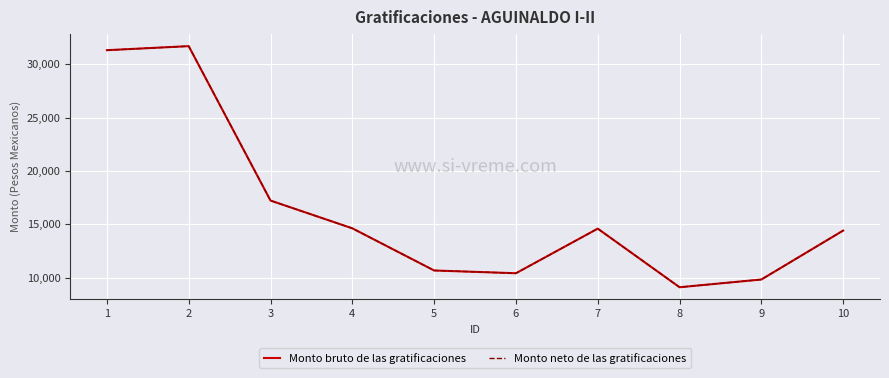

What is the lowest value of the Monto bruto de las gratificaciones series?

9098.0